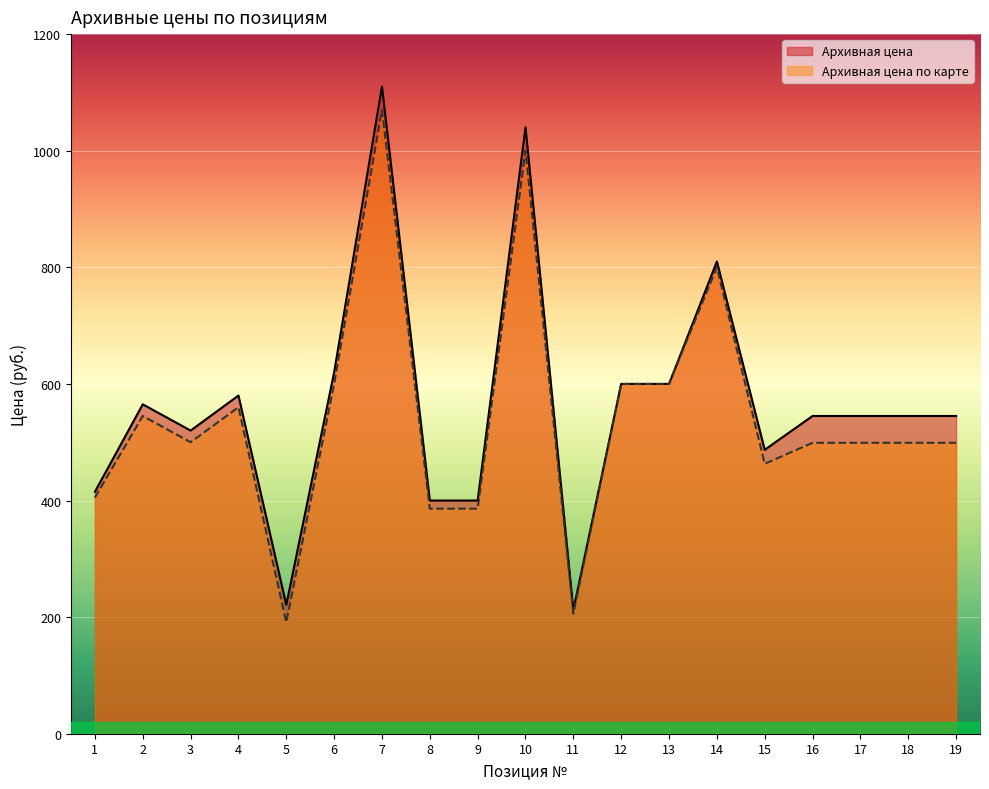

List the series in order of their overall mean, lowest first.

Архивная цена по карте, Архивная цена